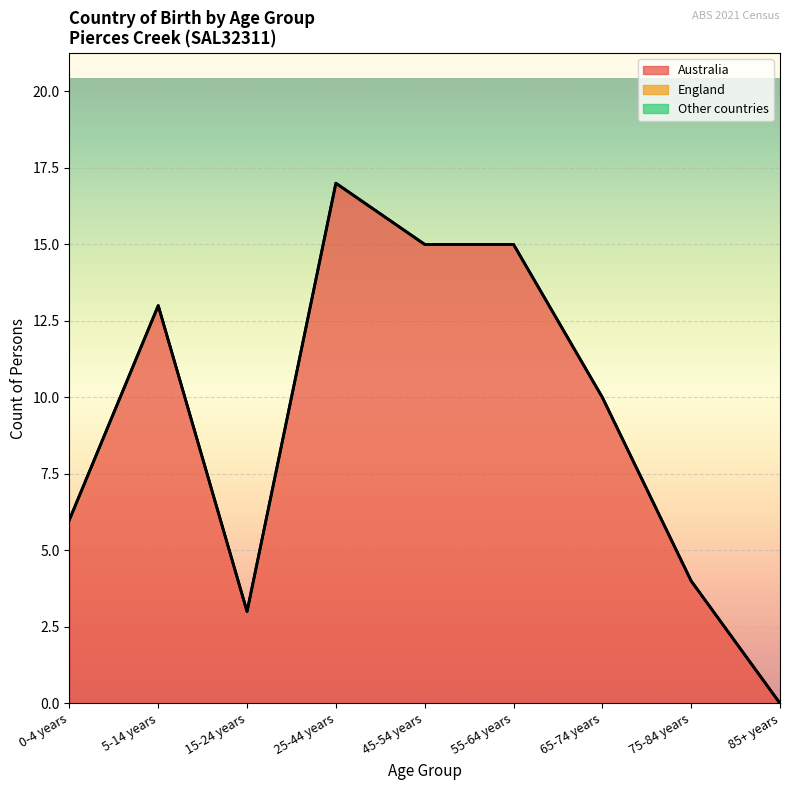

Reading left to right, extract all data points from this chart.

Australia: 6	13	3	17	15	15	10	4	0
England: 0	0	0	0	0	0	0	0	0
Other countries: 0	0	0	0	0	0	0	0	0